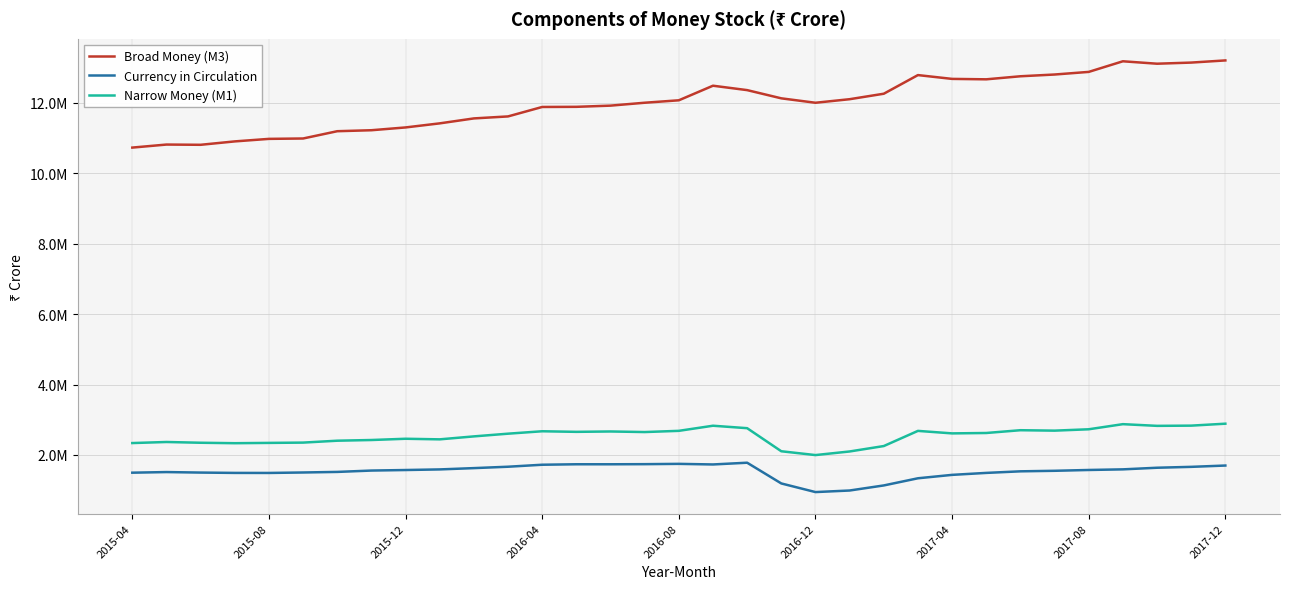

What is the maximum value shown in the chart?

13208681.4